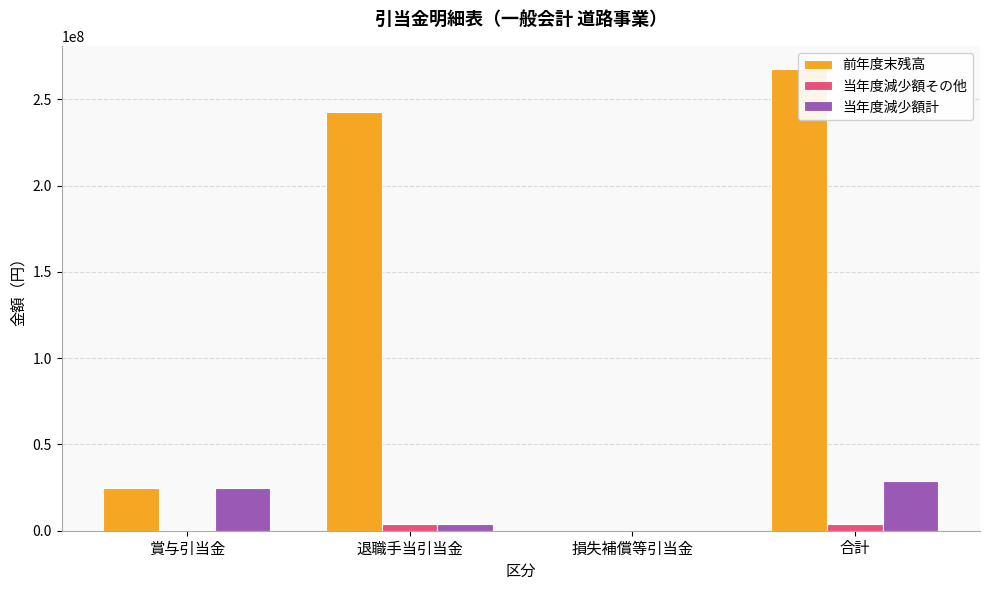

Between 退職手当引当金 and 合計, which series saw the biggest shift?

前年度末残高